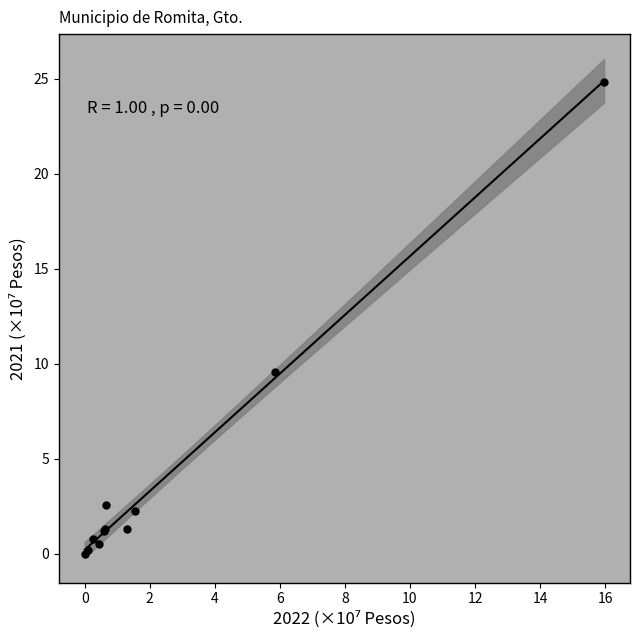

What Y value in the scatter plot is closest to 12?

9.6